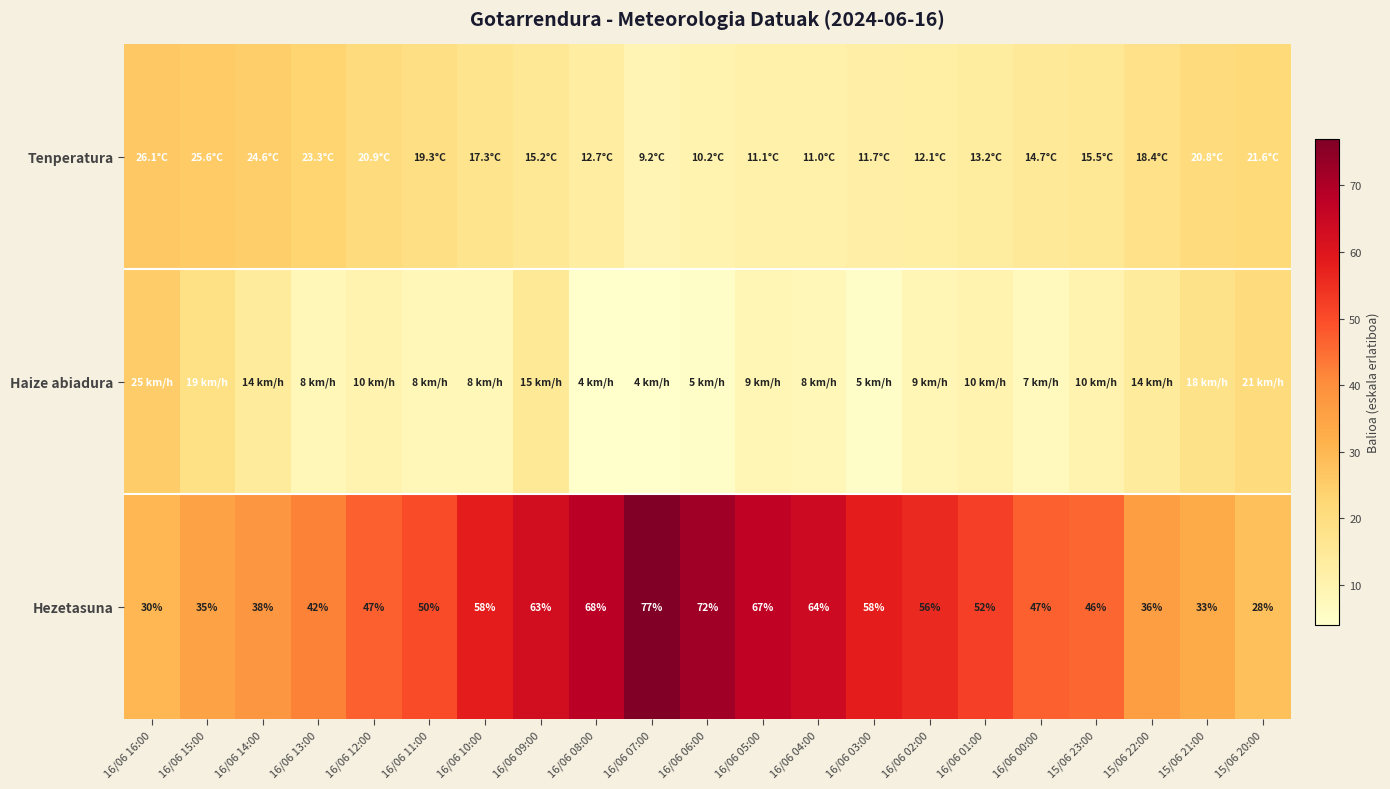

The value of Hezetasuna at 16/06 00:00 is 47.0. True or false?

True